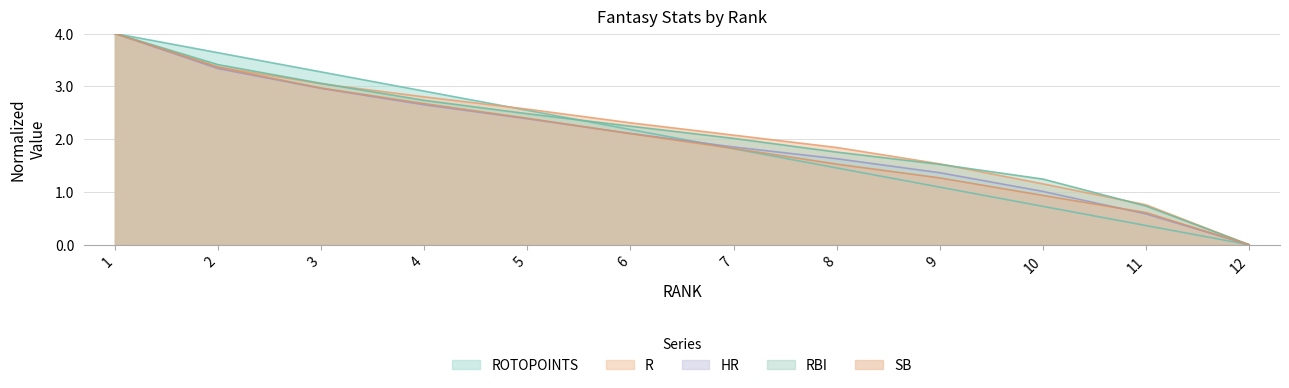

Does the chart have visible grid lines?

Yes